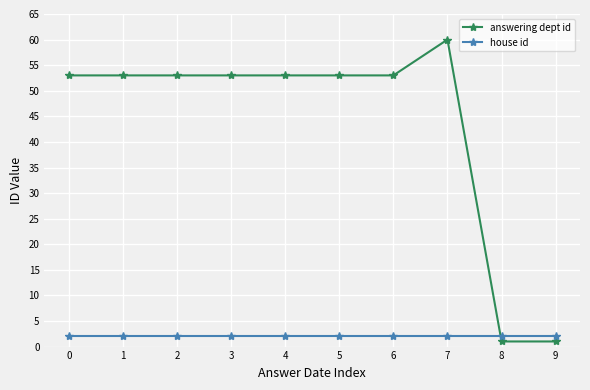

How many times do house id and answering dept id cross each other?

1